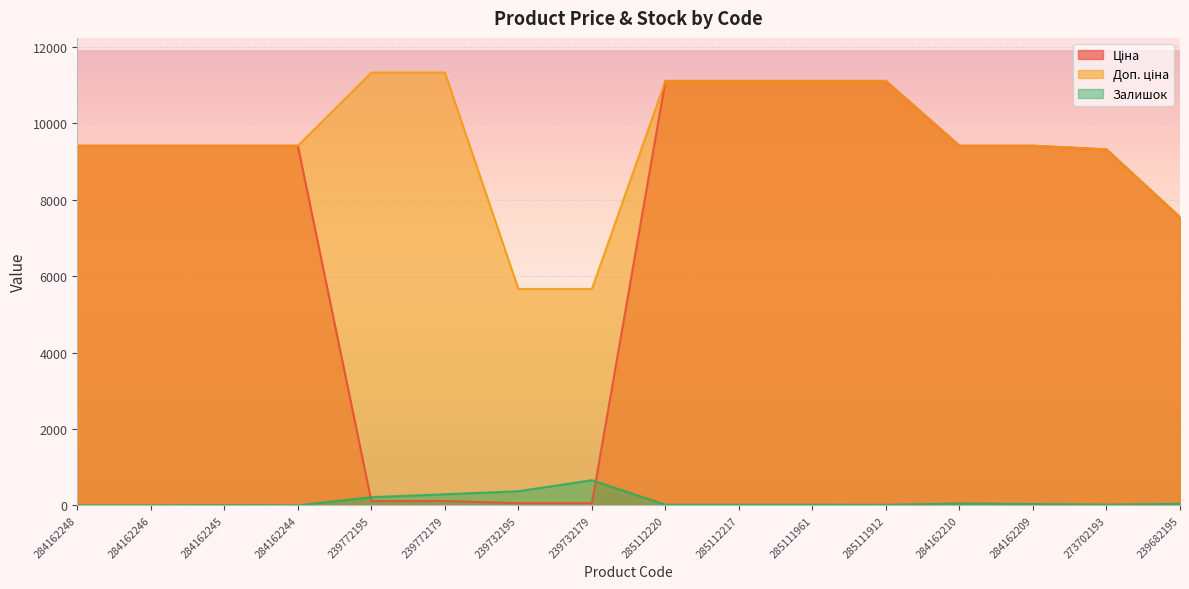

How many lines are shown in the chart?

3